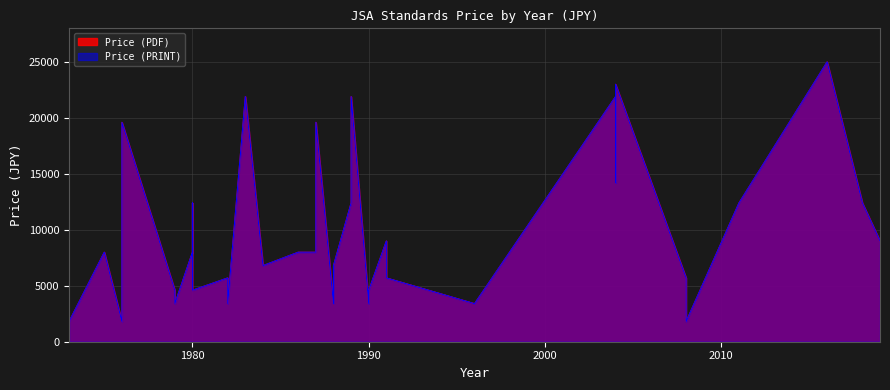

How many data points does each series have?

40